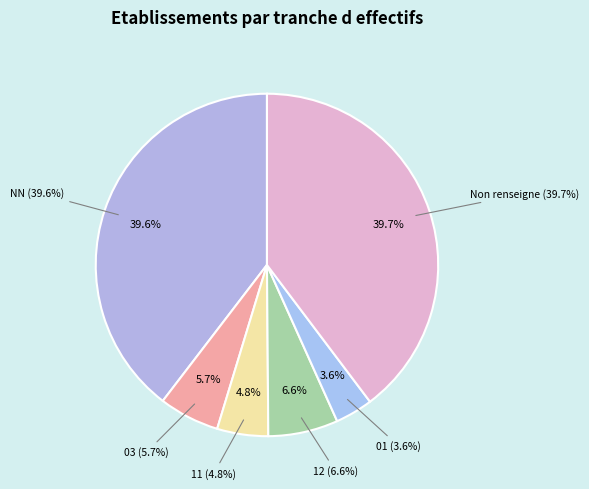

Which category has the smallest portion of the pie?

01